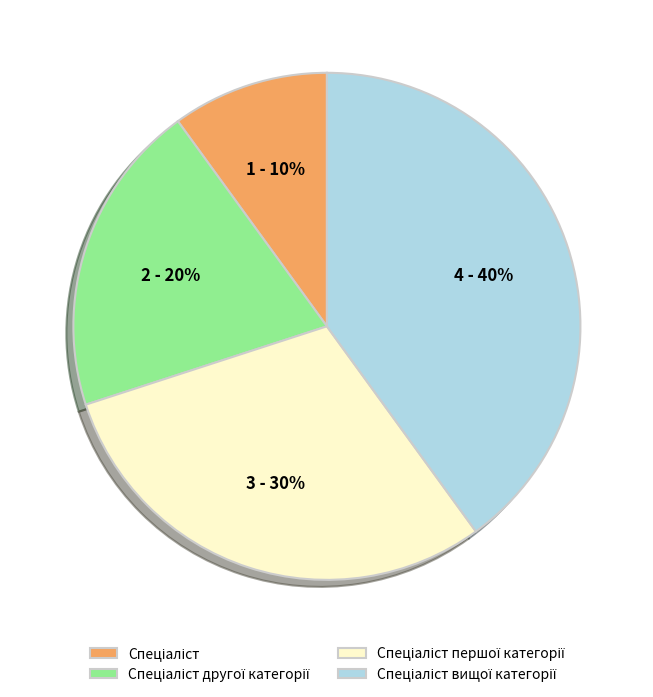

To the nearest percent, what is the difference between the largest and smallest slice percentages?

30%